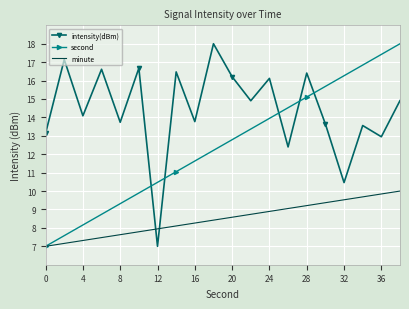

Which series has the largest total across all categories?

intensity(dBm)